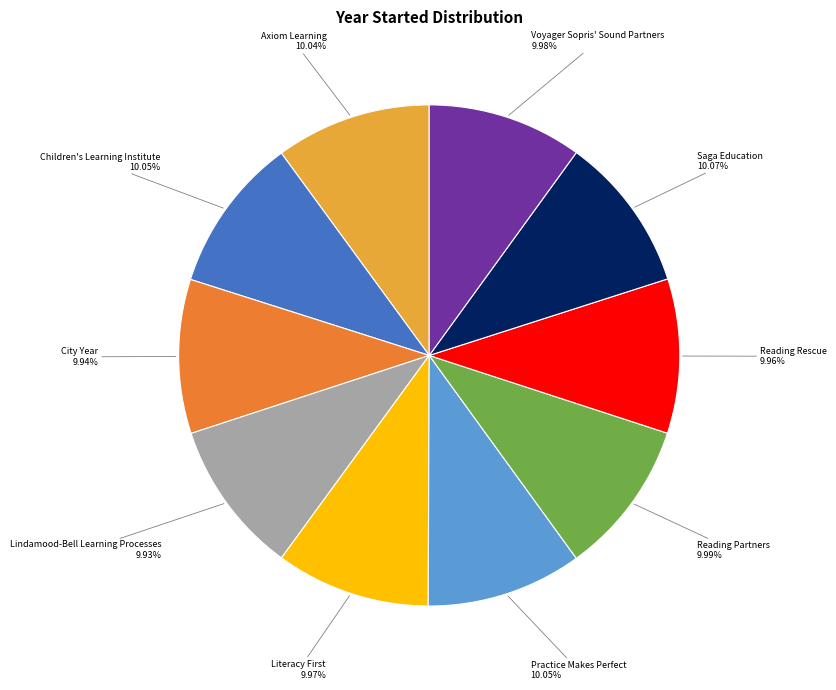

Is there a majority slice in this chart?

No